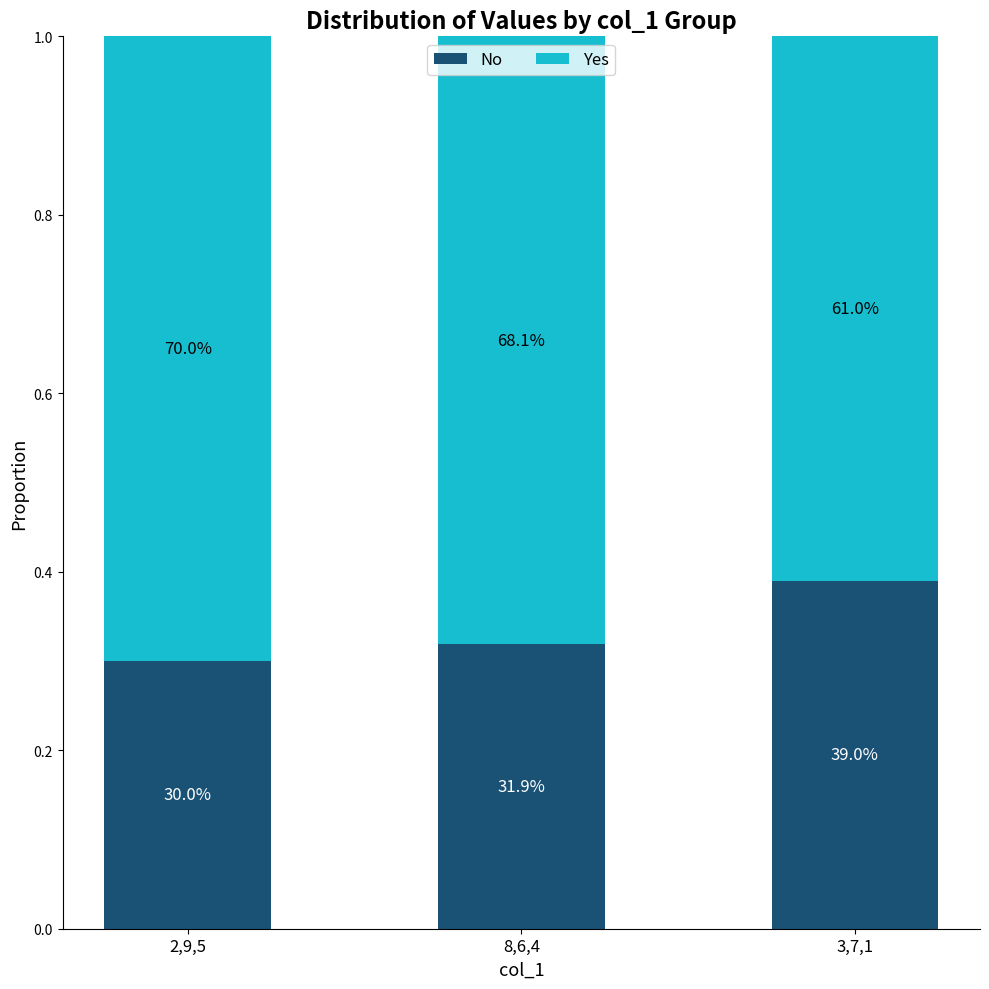

The value of No at 3,7,1 is 0.1. True or false?

False